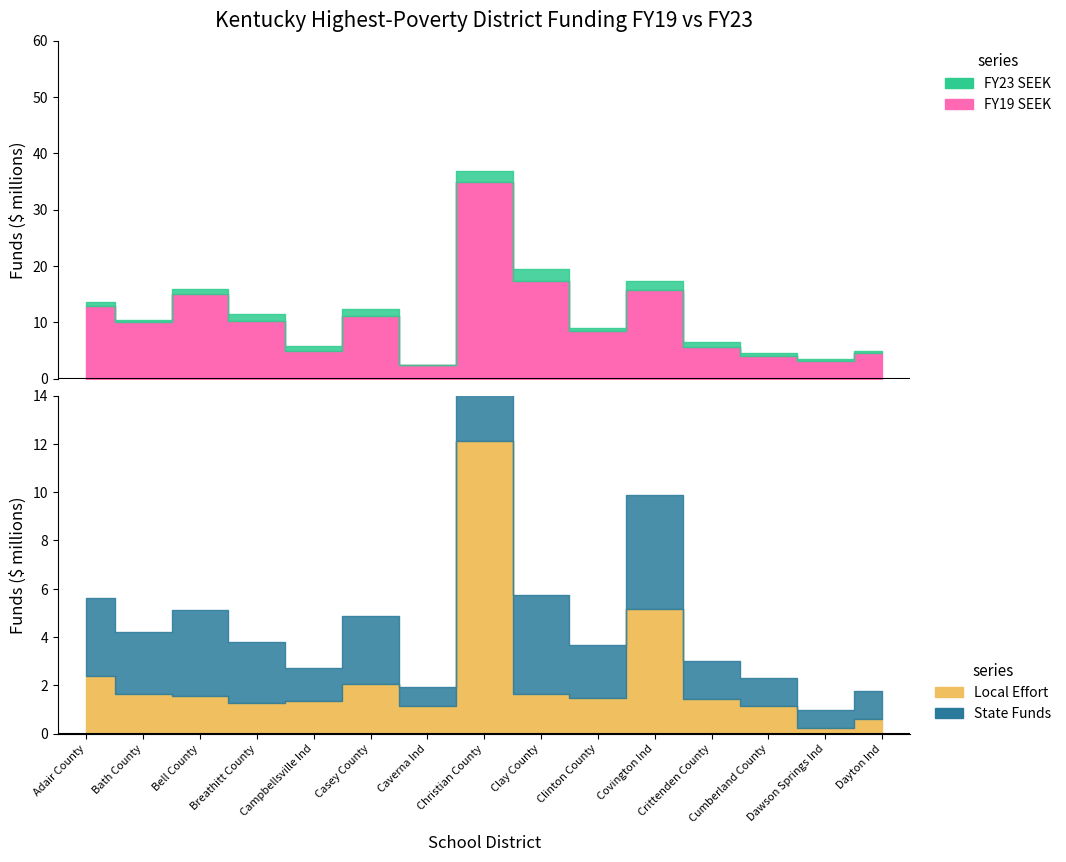

True or false: fy19_local_effort and fy19_state_funds cross at least once.

False